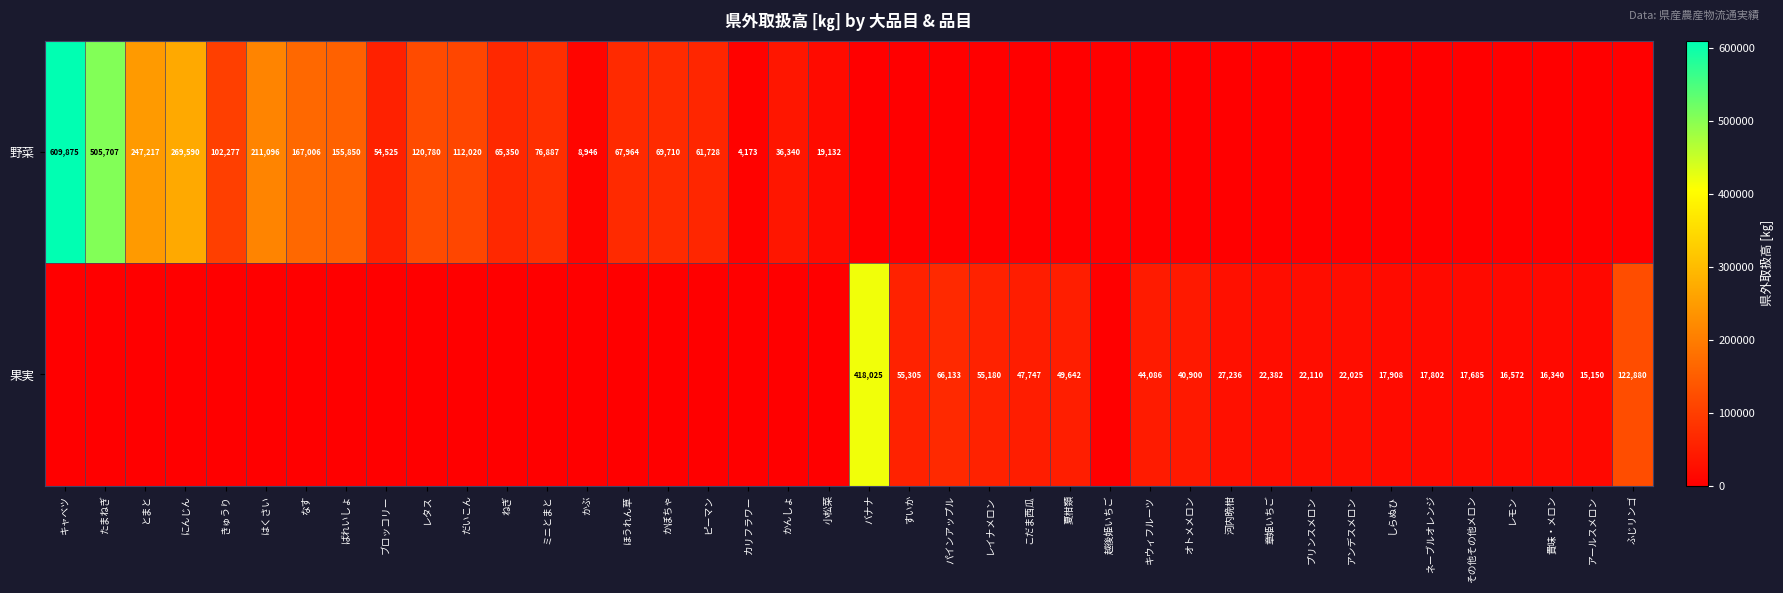

Is it true that 野菜 equals 121550 at かぼちゃ?

False